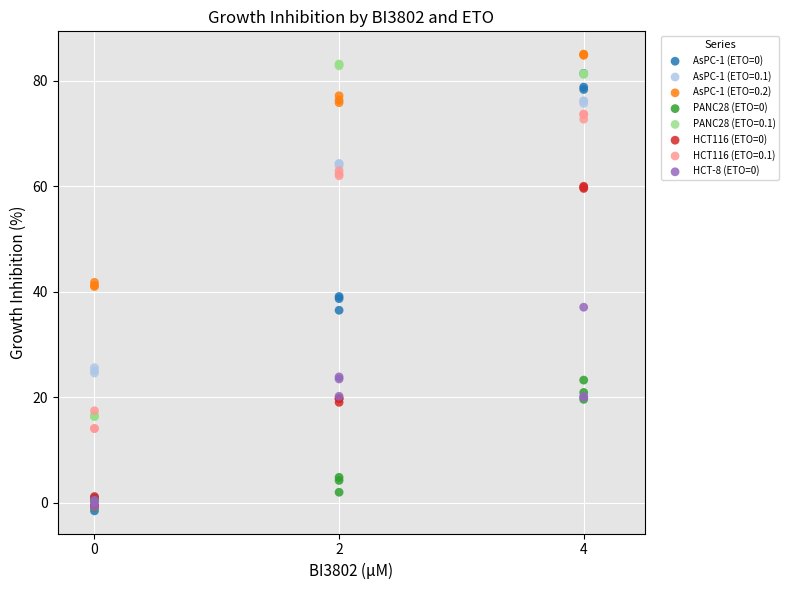

What are all the series names shown in the legend?

AsPC-1 (ETO=0), AsPC-1 (ETO=0.1), AsPC-1 (ETO=0.2), PANC28 (ETO=0), PANC28 (ETO=0.1), HCT116 (ETO=0), HCT116 (ETO=0.1), HCT-8 (ETO=0)